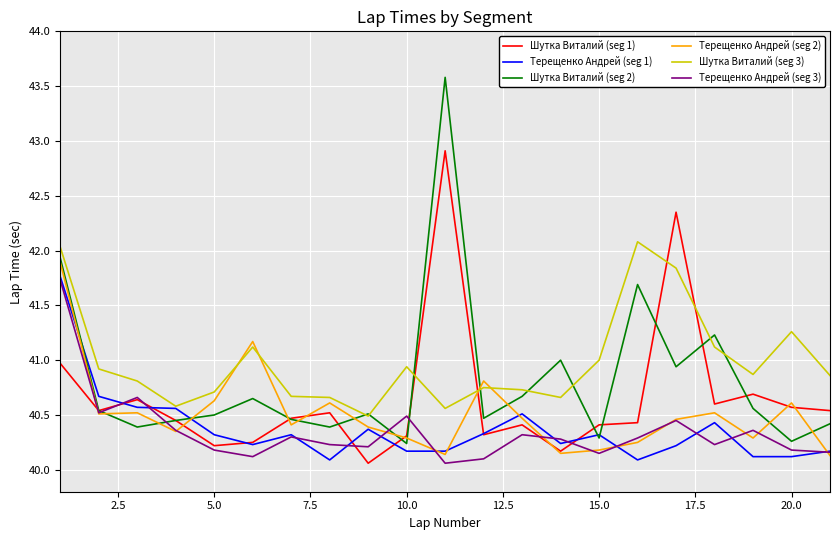

What are all the series names shown in the legend?

Шутка Виталий (seg 1), Терещенко Андрей (seg 1), Шутка Виталий (seg 2), Терещенко Андрей (seg 2), Шутка Виталий (seg 3), Терещенко Андрей (seg 3)